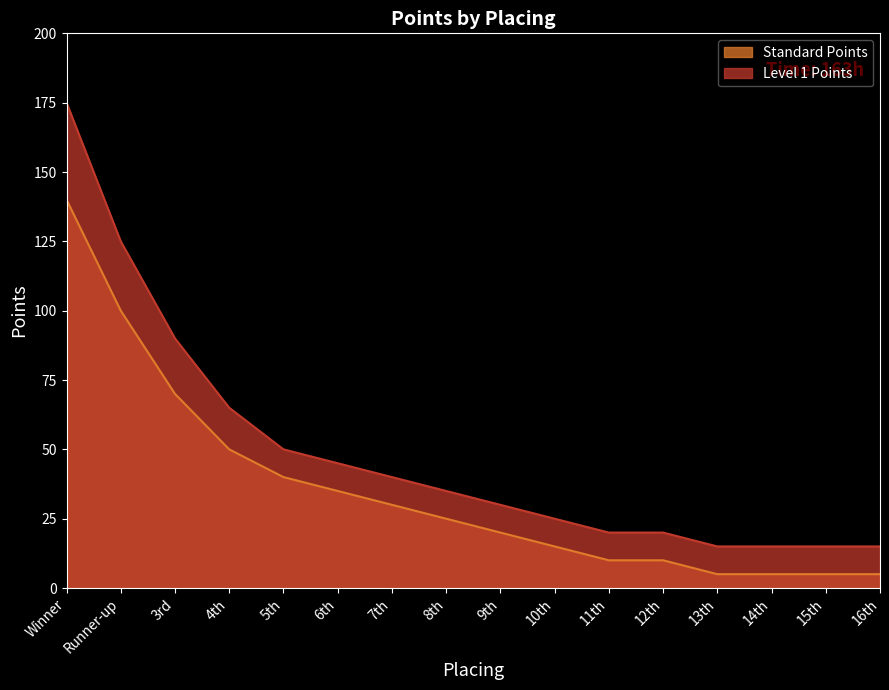

Reading left to right, what are all the values shown in this chart?

Standard Points: 140	100	70	50	40	35	30	25	20	15	10	10	5	5	5	5
Level 1 Points: 175	125	90	65	50	45	40	35	30	25	20	20	15	15	15	15